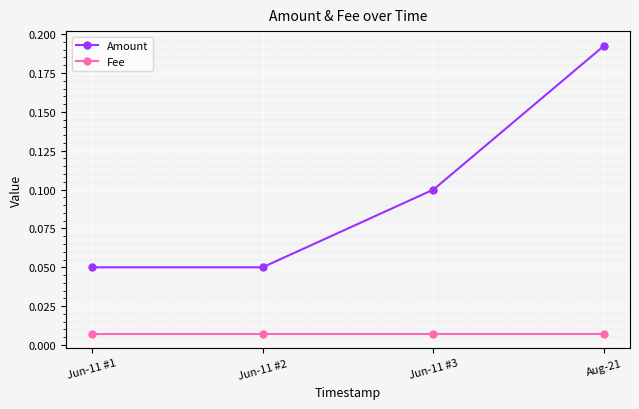

What position from the right is Aug-21?

1